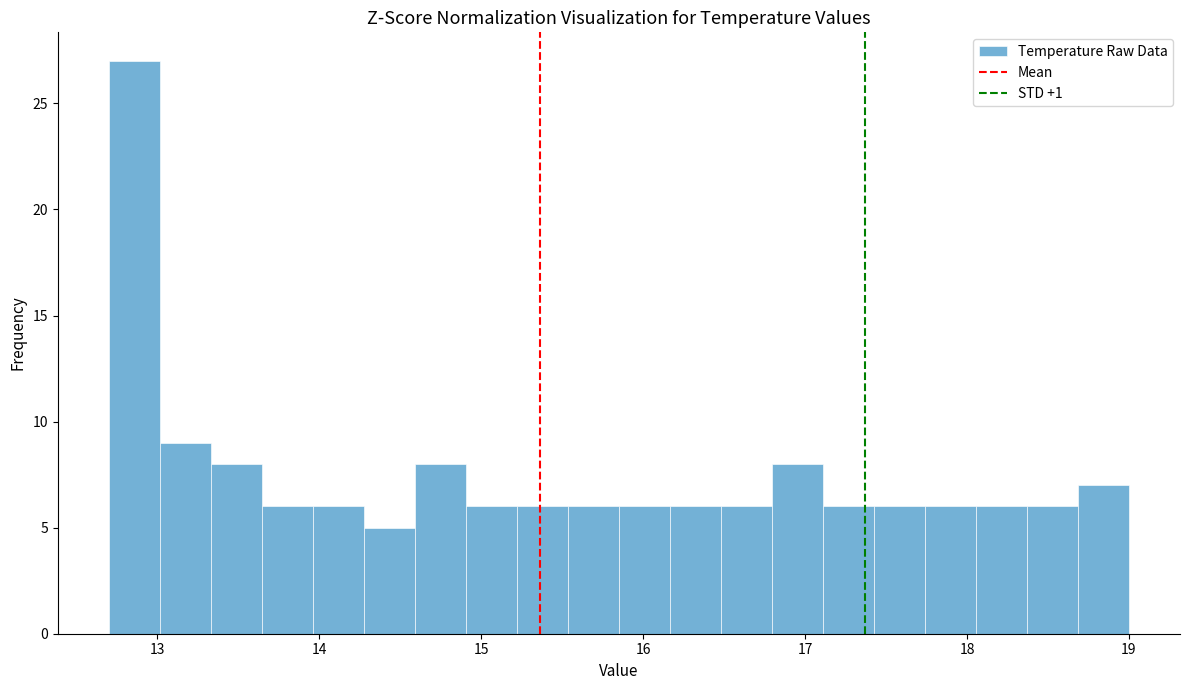

Around what value on the x-axis is the tallest bar? Give the approximate position of its centre, as read against the axis.

12.9